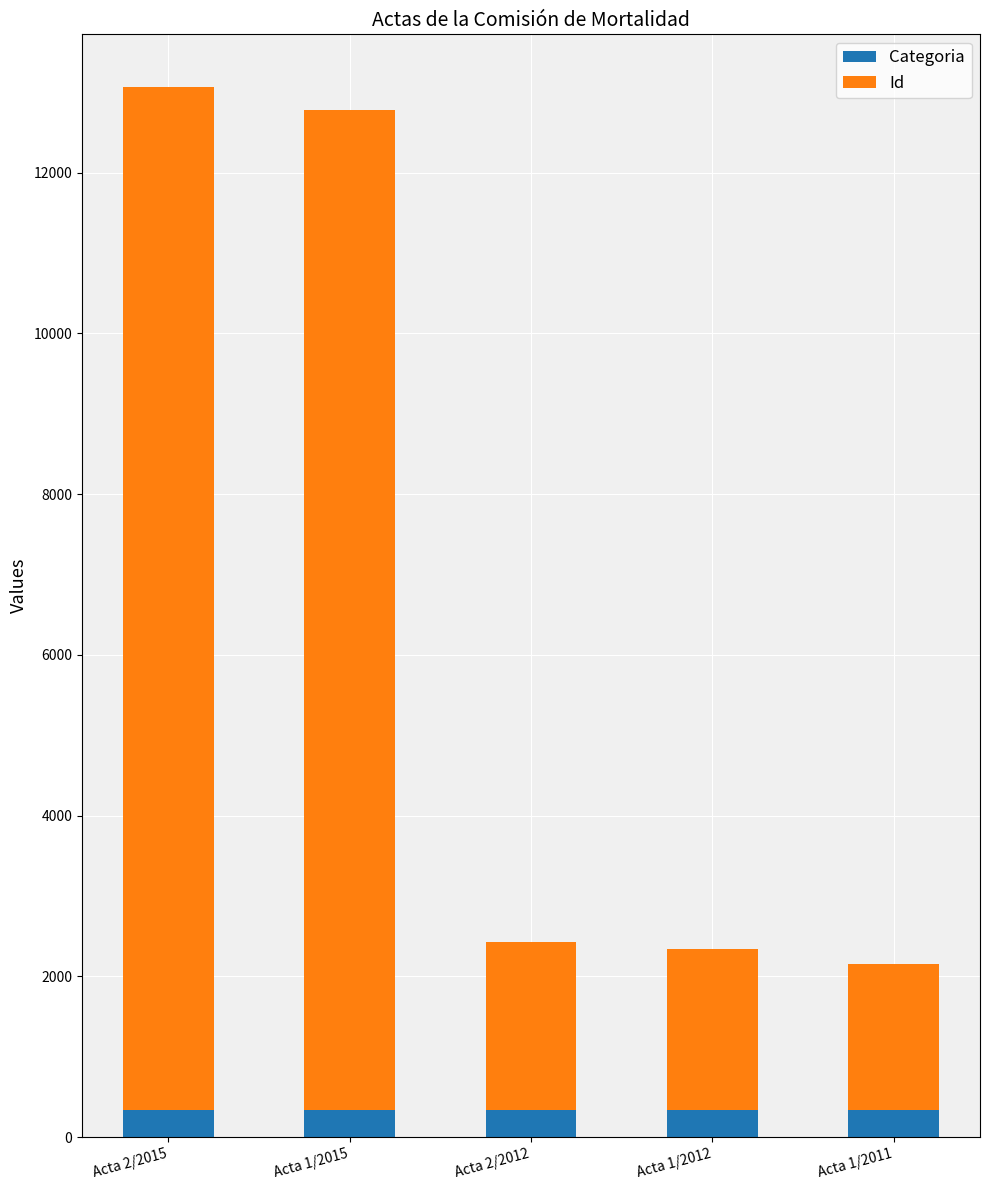

True or false: Categoria has a value of 331 at Acta 2/2012.

True